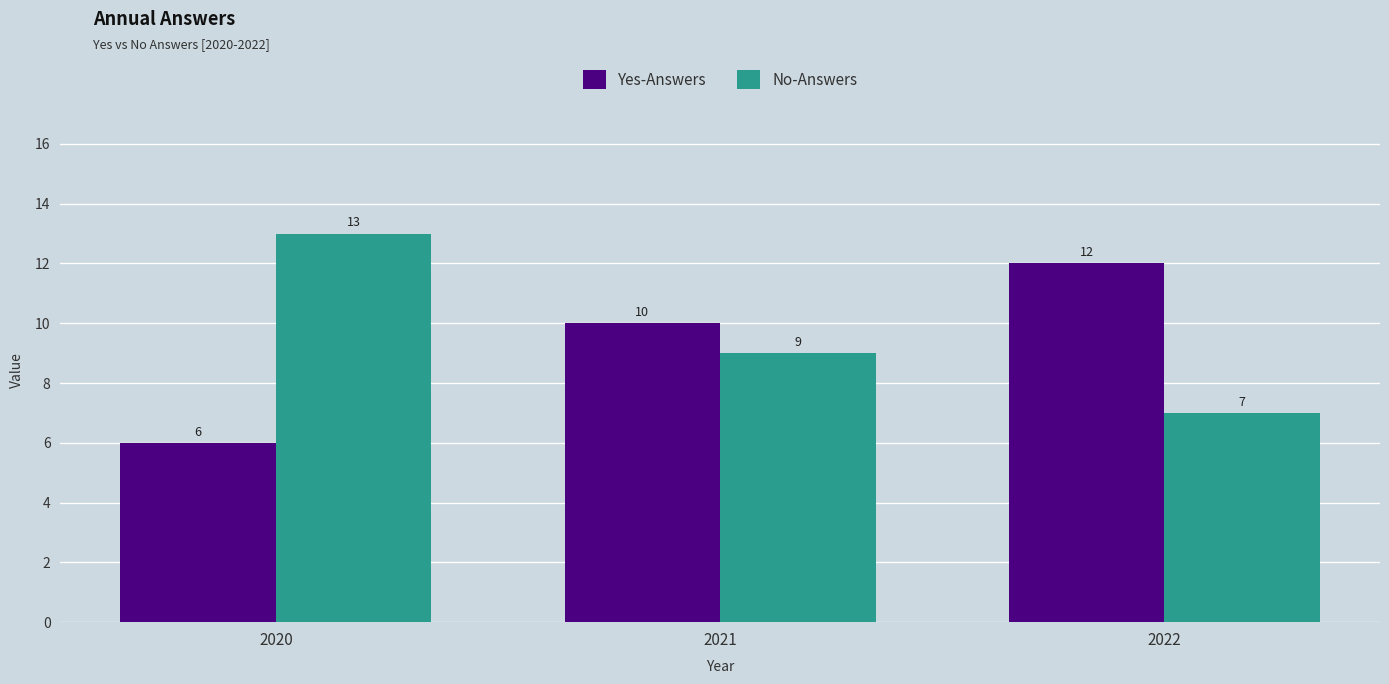

The No-Answers series shows 7 at 2022. True or false?

True